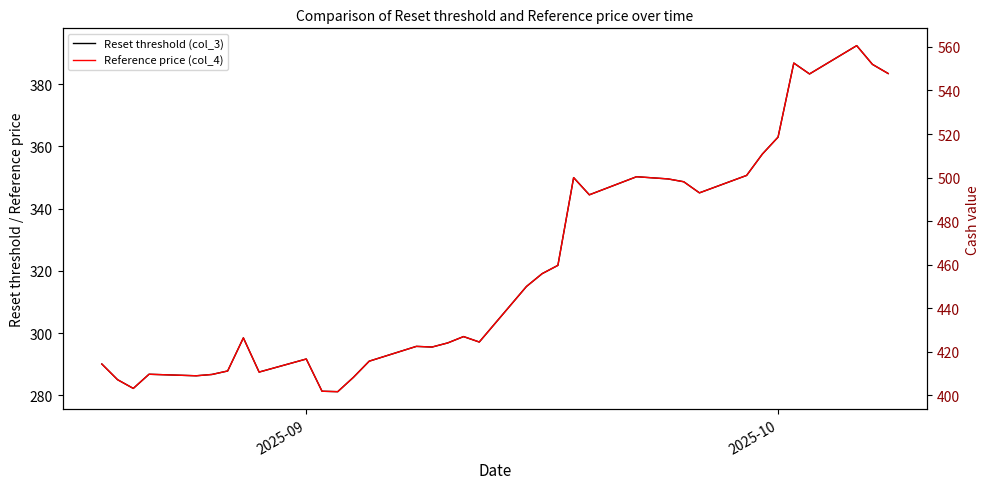

How many interior local peaks does the Reference price (col_4) series have?

9